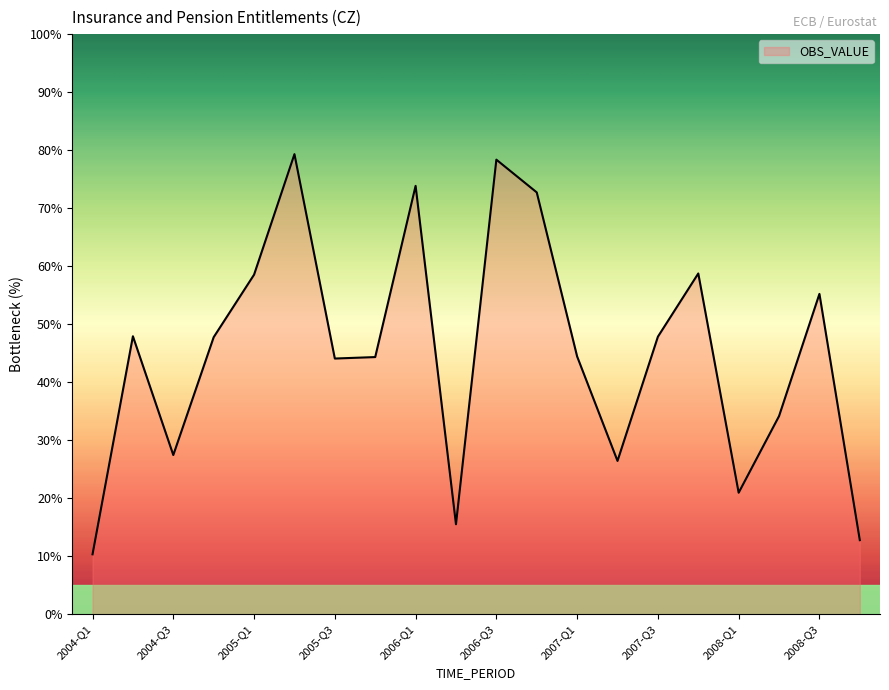

How many series are shown in this chart?

1